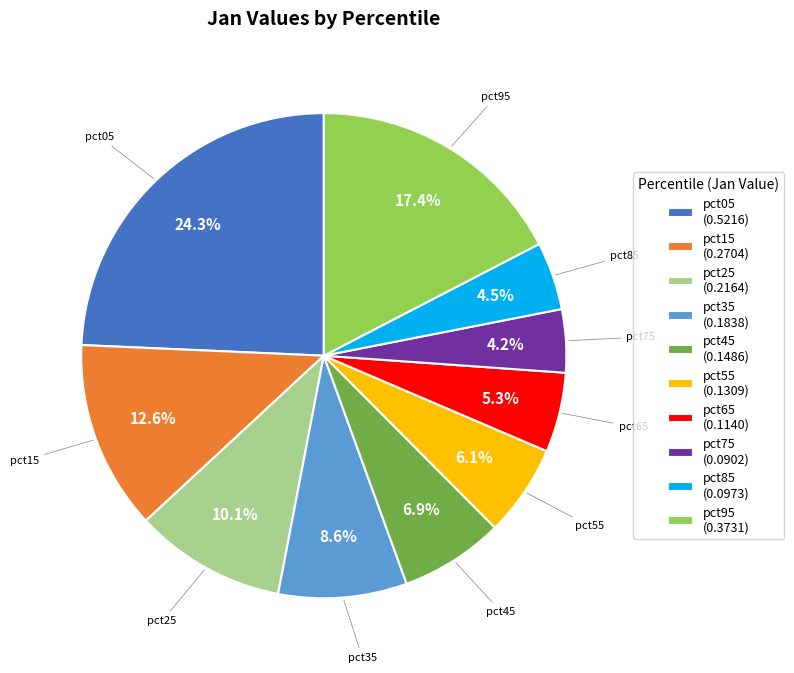

How many slices are in this pie chart?

10